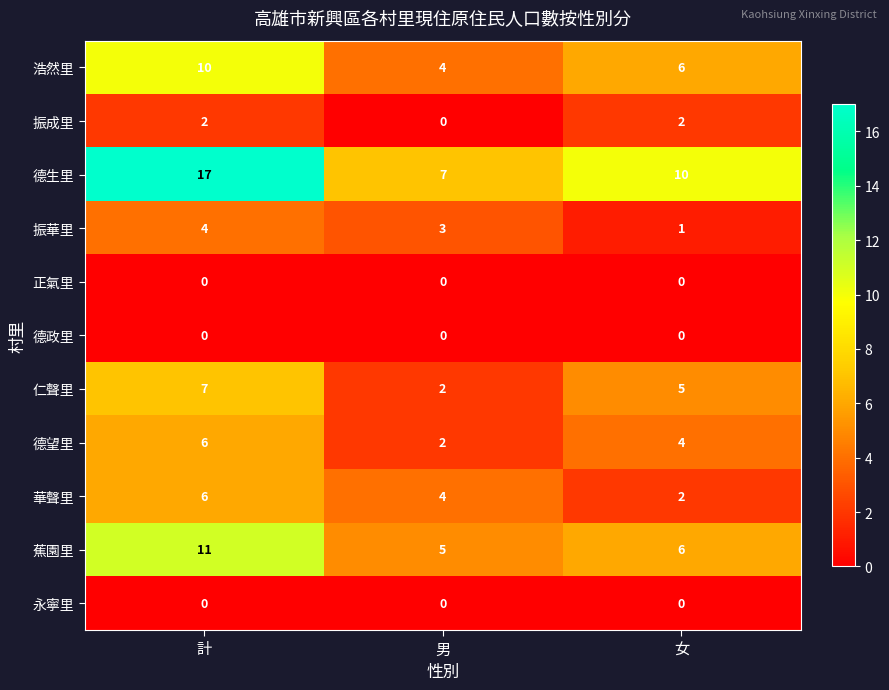

Which category has the highest value across all series?

計